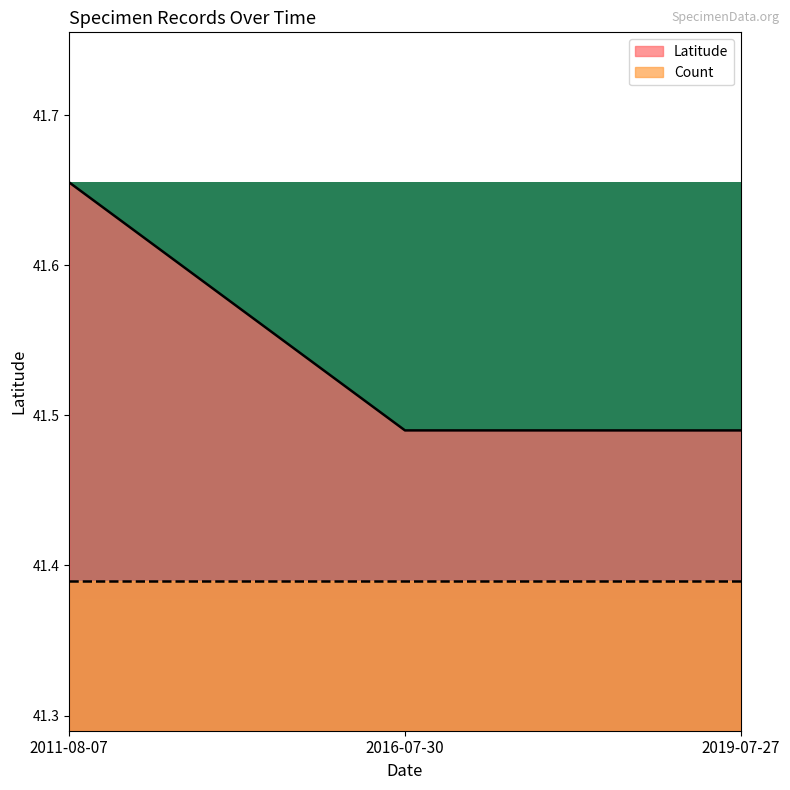

List the labels in order of value, largest first.

2011-08-07, 2016-07-30, 2019-07-27